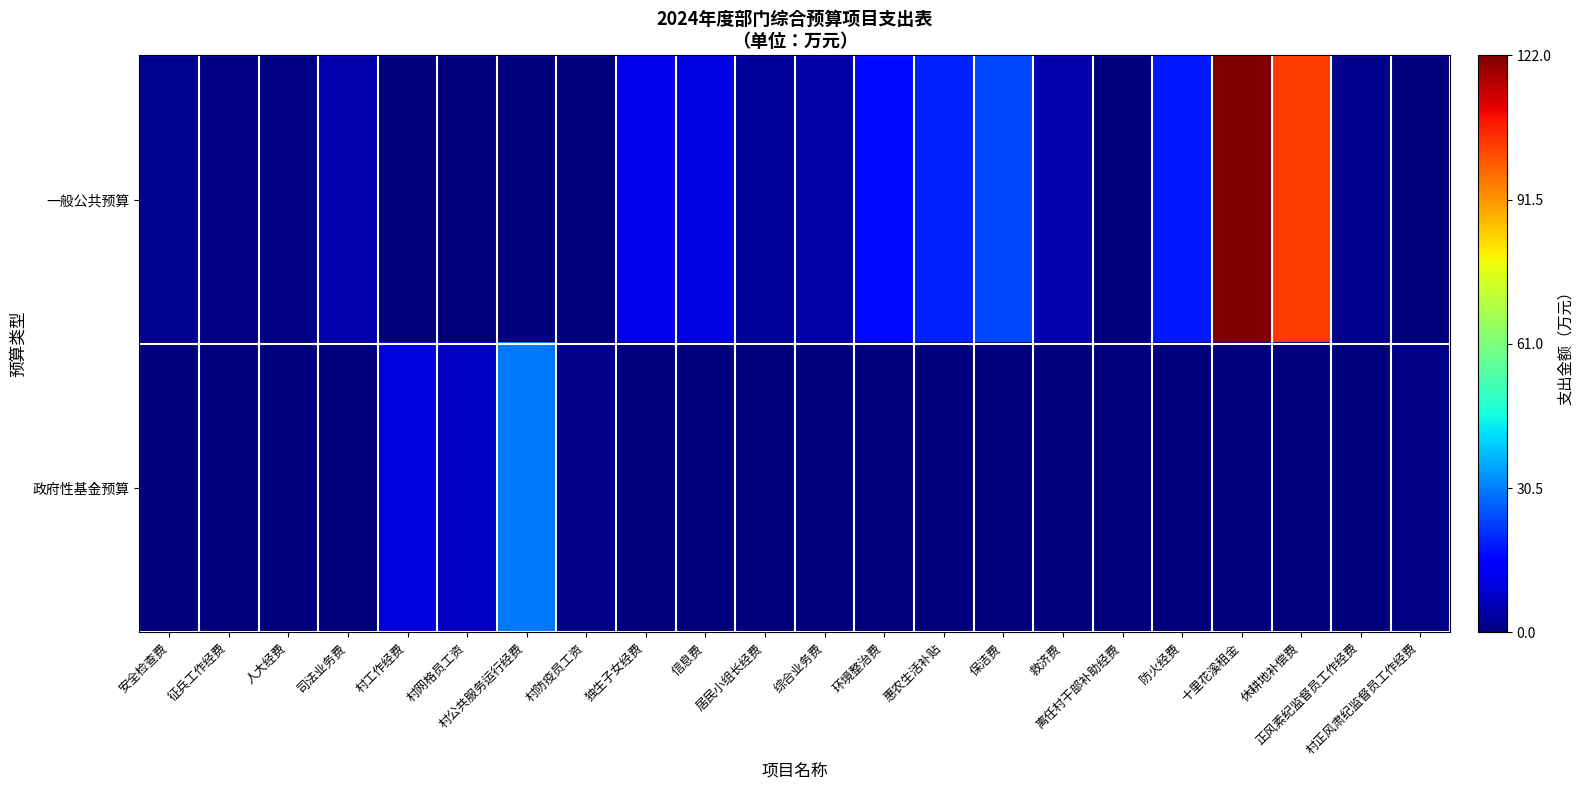

Which series has the largest total across all categories?

一般公共预算